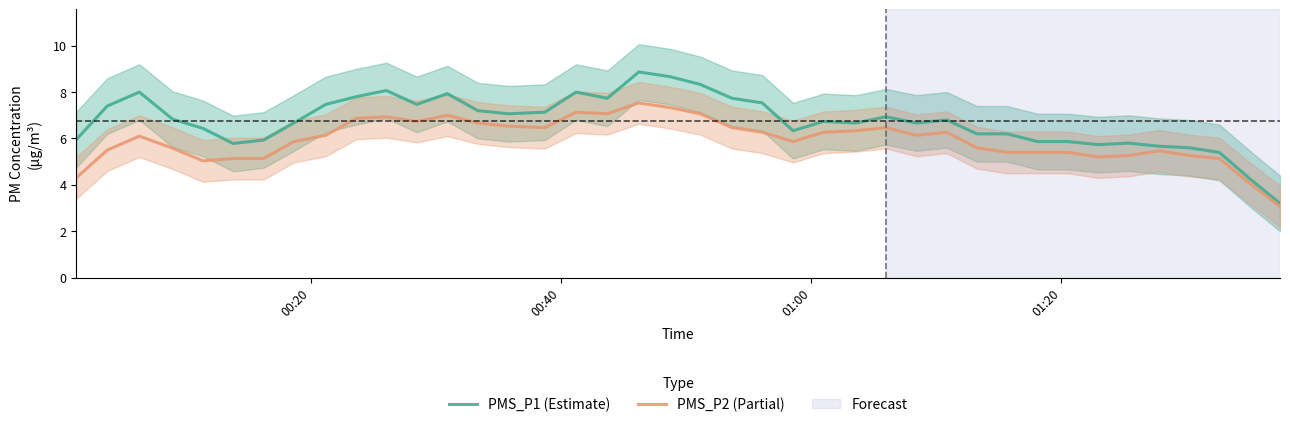

What is the highest value of the PMS_P1 (Estimate) series?

8.9